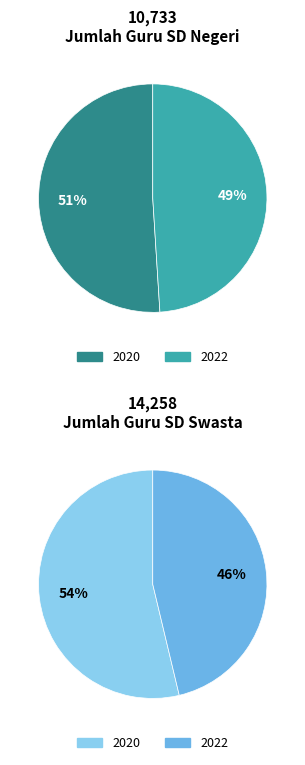

To the nearest percent, what is the combined percentage of 2022 and 2020?

100%